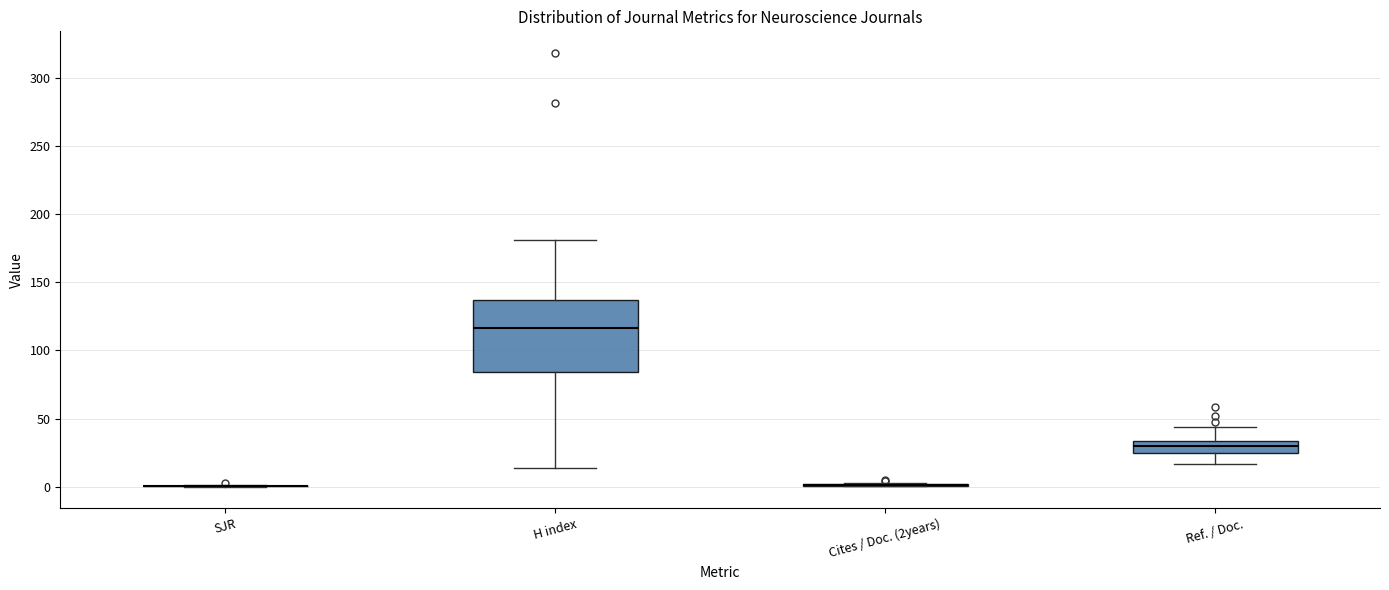

Reading left to right, transcribe this box plot: for each box, give where its median line is, the range the box spans, and where its two whiskers end, as read against the y-axis. The values are not printed on the chart, so give them approximately, as read against the axis.

SJR: box collapsed to a line at 0, whiskers 0 to 0
H index: median 115, box 85 to 135, whiskers 15 to 180
Cites / Doc. (2years): box collapsed to a line at 0, whiskers 0 to 5
Ref. / Doc.: median 30, box 25 to 35, whiskers 15 to 45